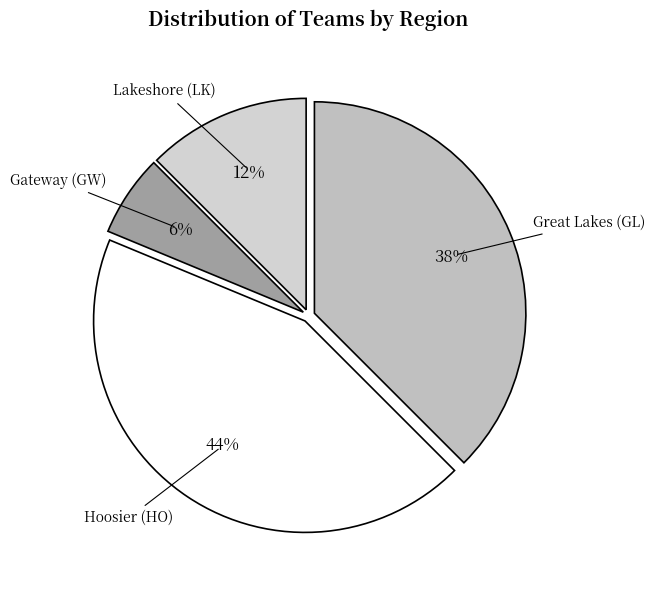

How many segments does this pie chart have?

4